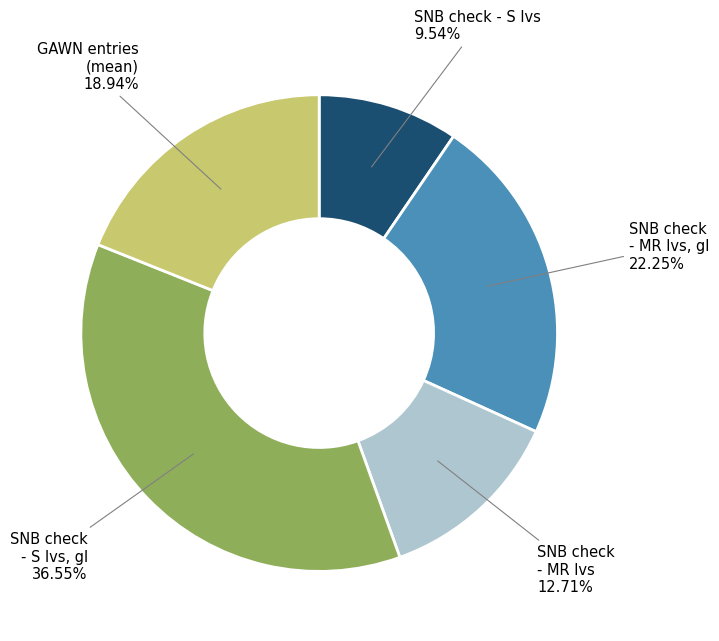

Between SNB check - MR lvs, gl 22.25% and SNB check - S lvs 9.54%, which is larger?

SNB check - MR lvs, gl 22.25%